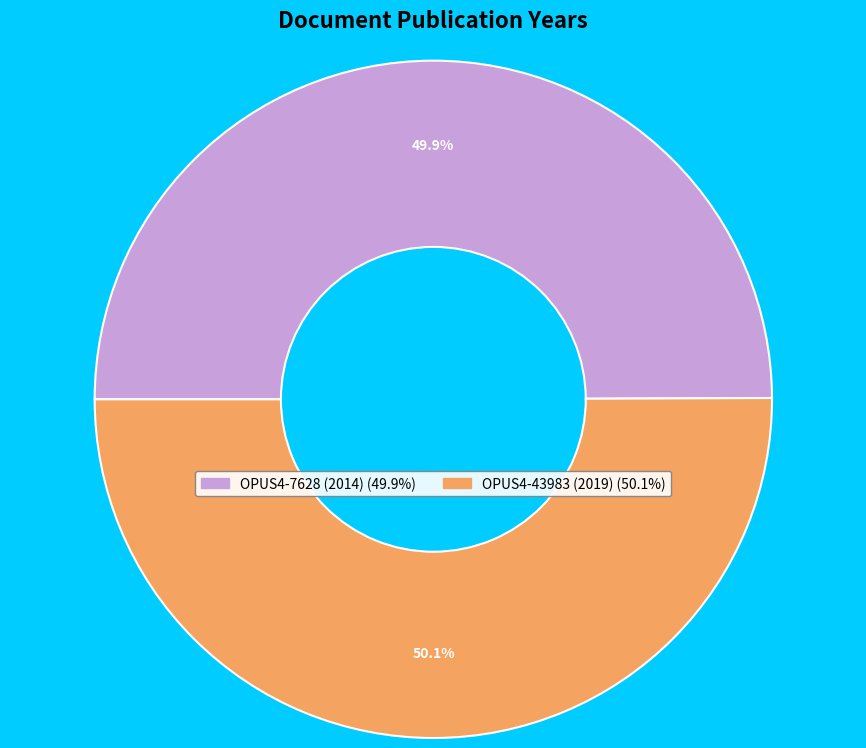

What percentage is the OPUS4-43983 (2019) slice, to the nearest percent?

50%